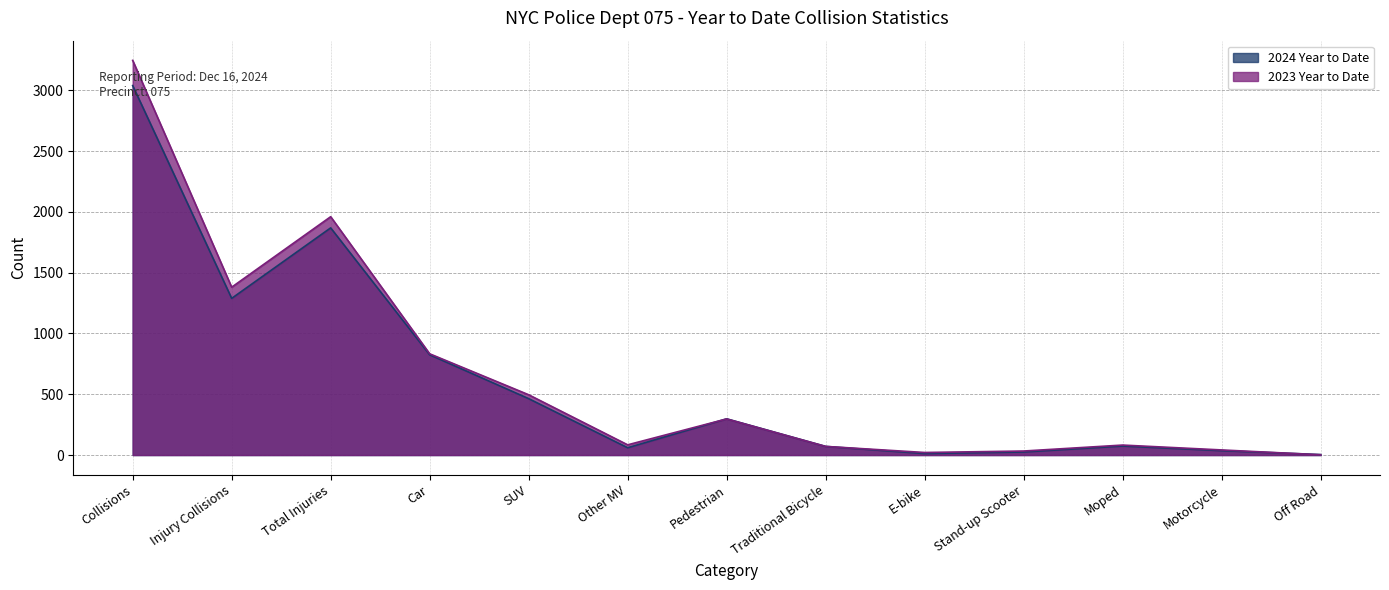

At which label is 2024 Year to Date closest to 1522?

Injury Collisions